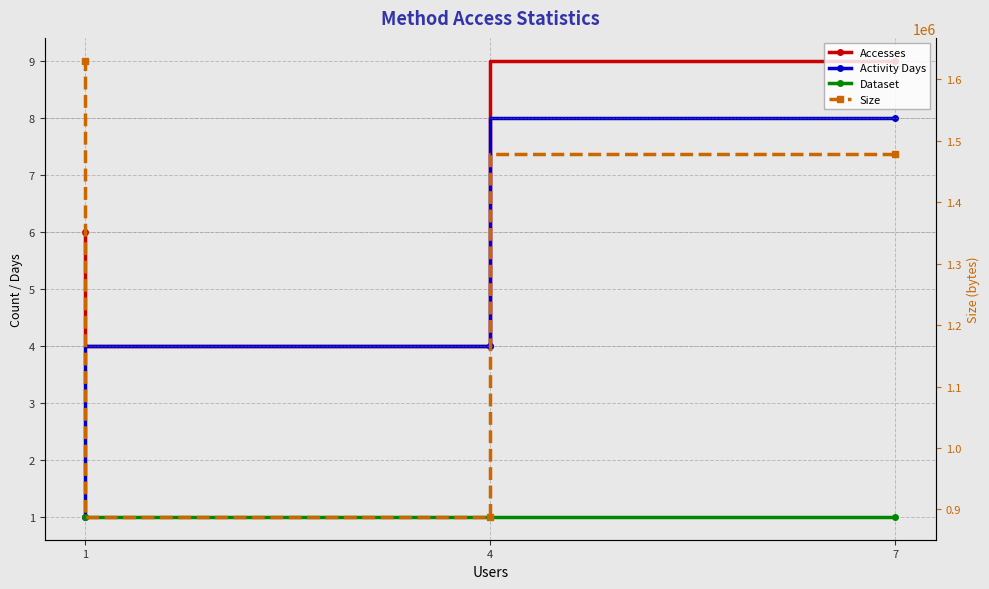

What are all the series names shown in the legend?

Accesses, Activity Days, Dataset, Size